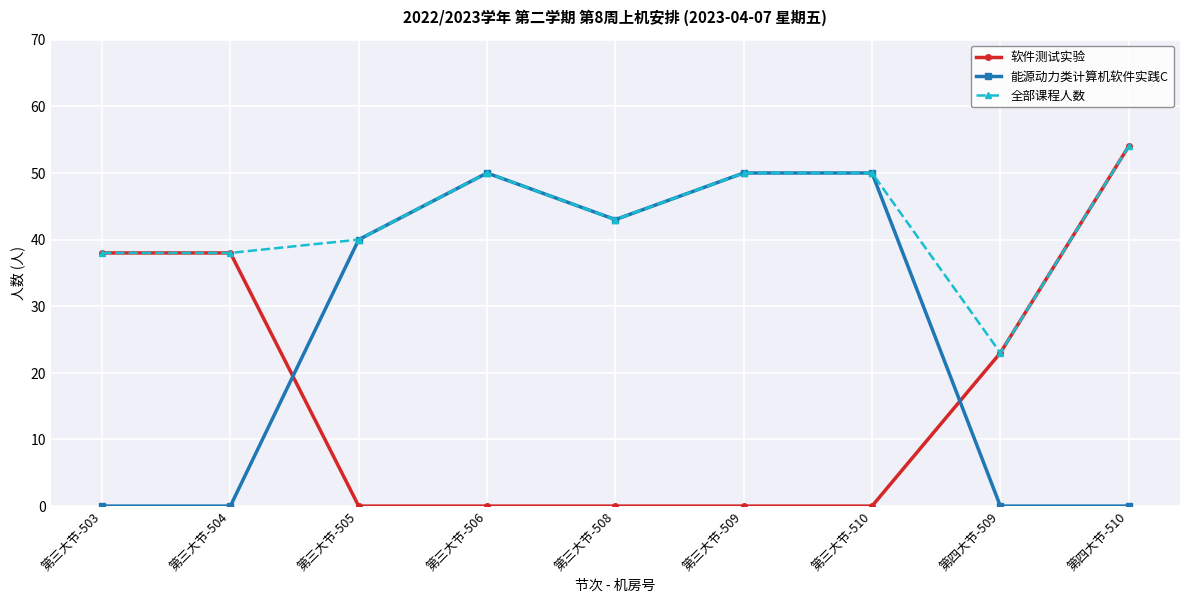

Is it true that 能源动力类计算机软件实践C equals 50 at 第三大节-506?

True